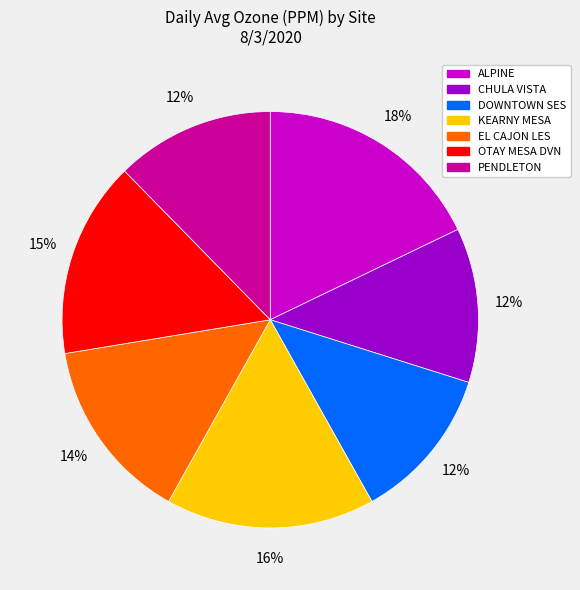

Do PENDLETON and DOWNTOWN SES together represent more than half of the pie?

No